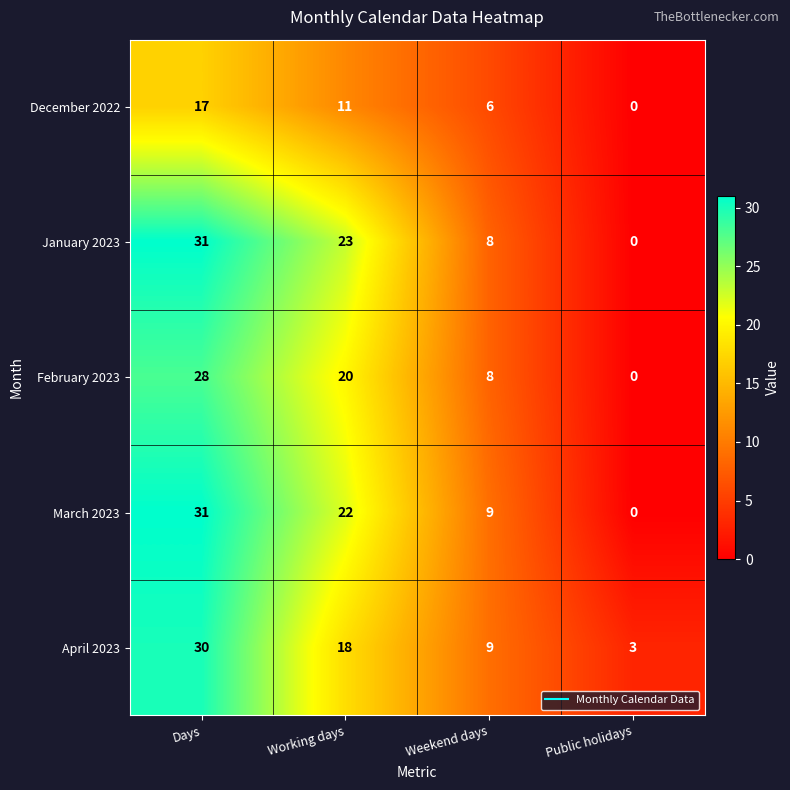

Reading left to right, extract all data points from this chart.

December 2022: 17	11	6	0
January 2023: 31	23	8	0
February 2023: 28	20	8	0
March 2023: 31	22	9	0
April 2023: 30	18	9	3